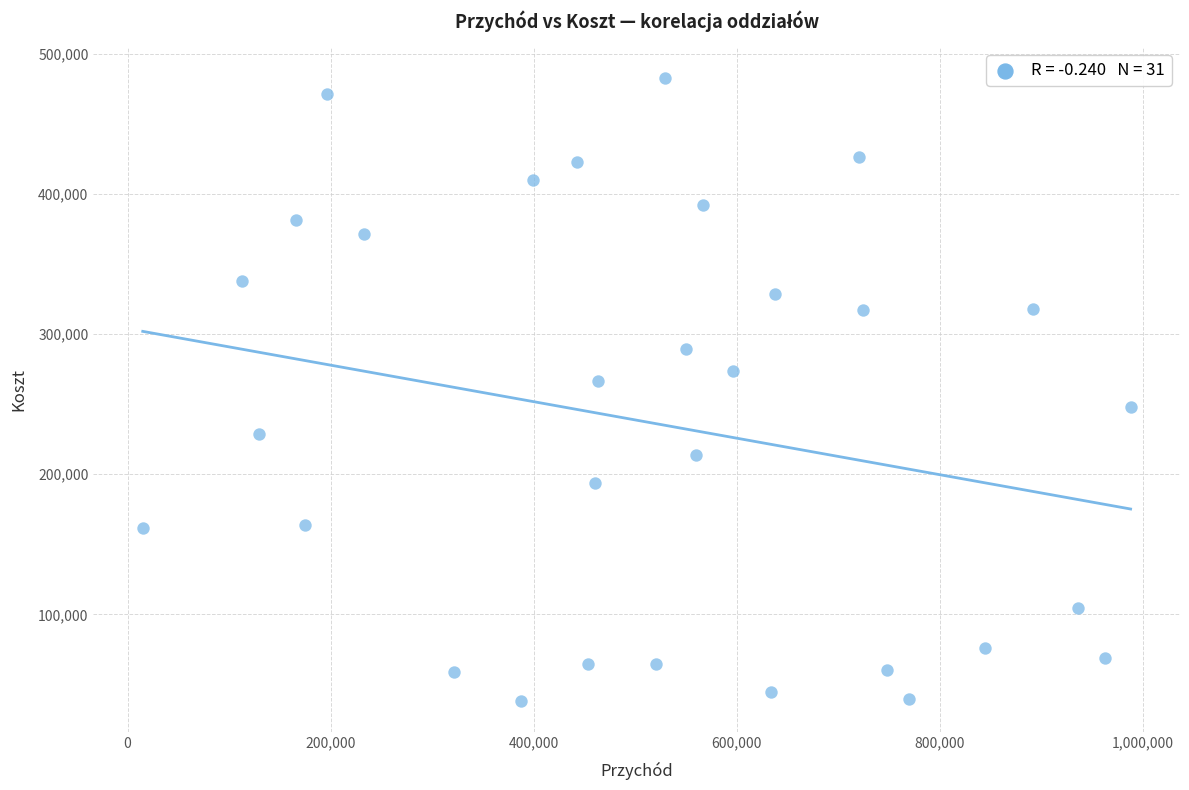

What Y value in the scatter plot is closest to 260334?

266577.4